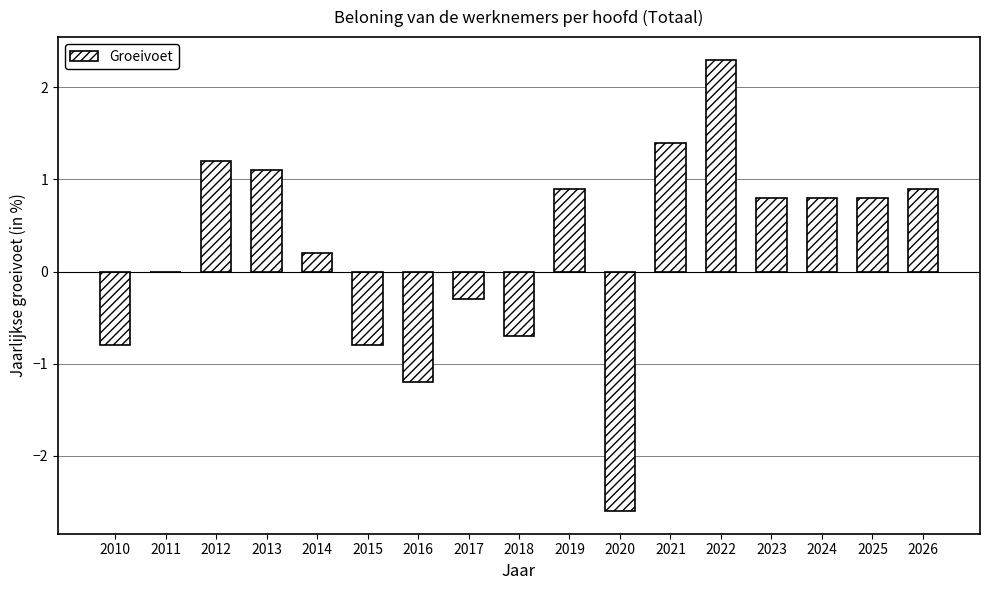

How many categories are shown in the chart?

17